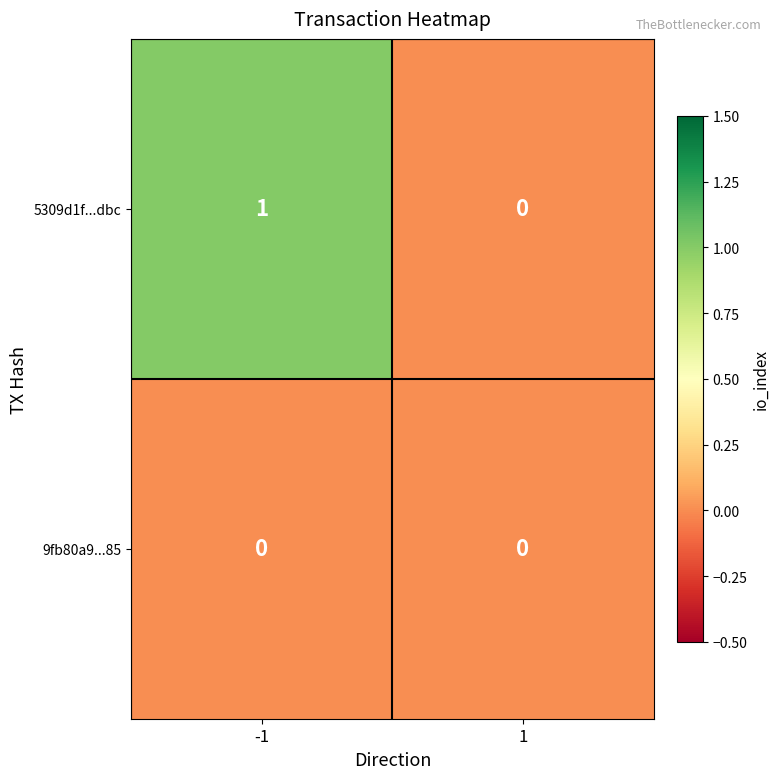

List the series in order of their overall mean, highest first.

5309d1f...dbc, 9fb80a9...85